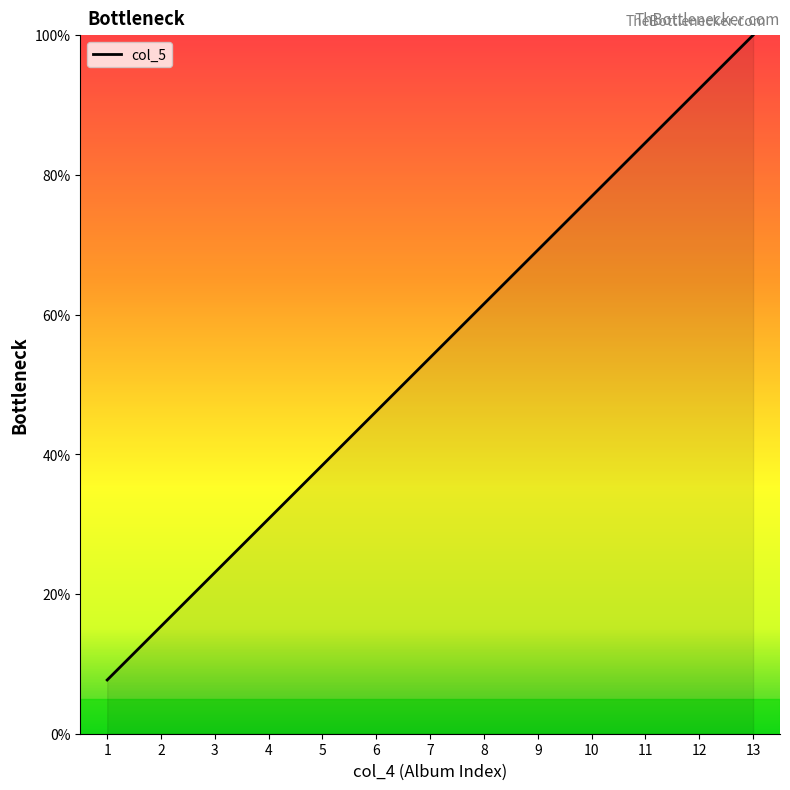

Rank the categories by value from highest to lowest.

13, 12, 11, 10, 9, 8, 7, 6, 5, 4, 3, 2, 1